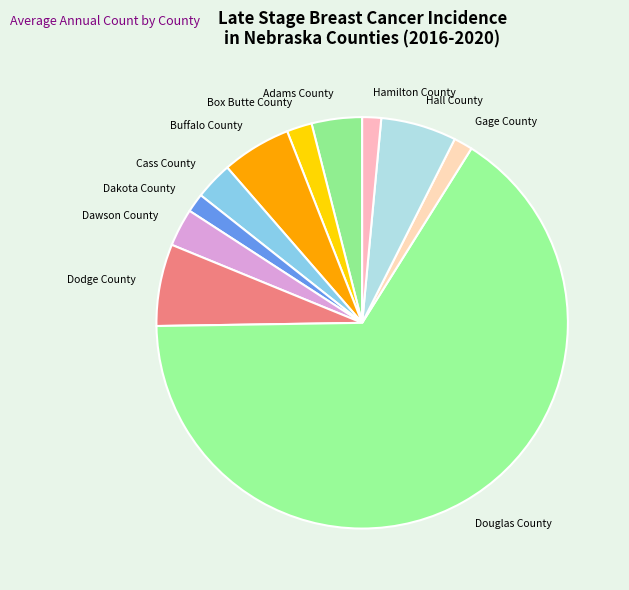

The Buffalo County slice represents 5% of the pie. True or false?

True